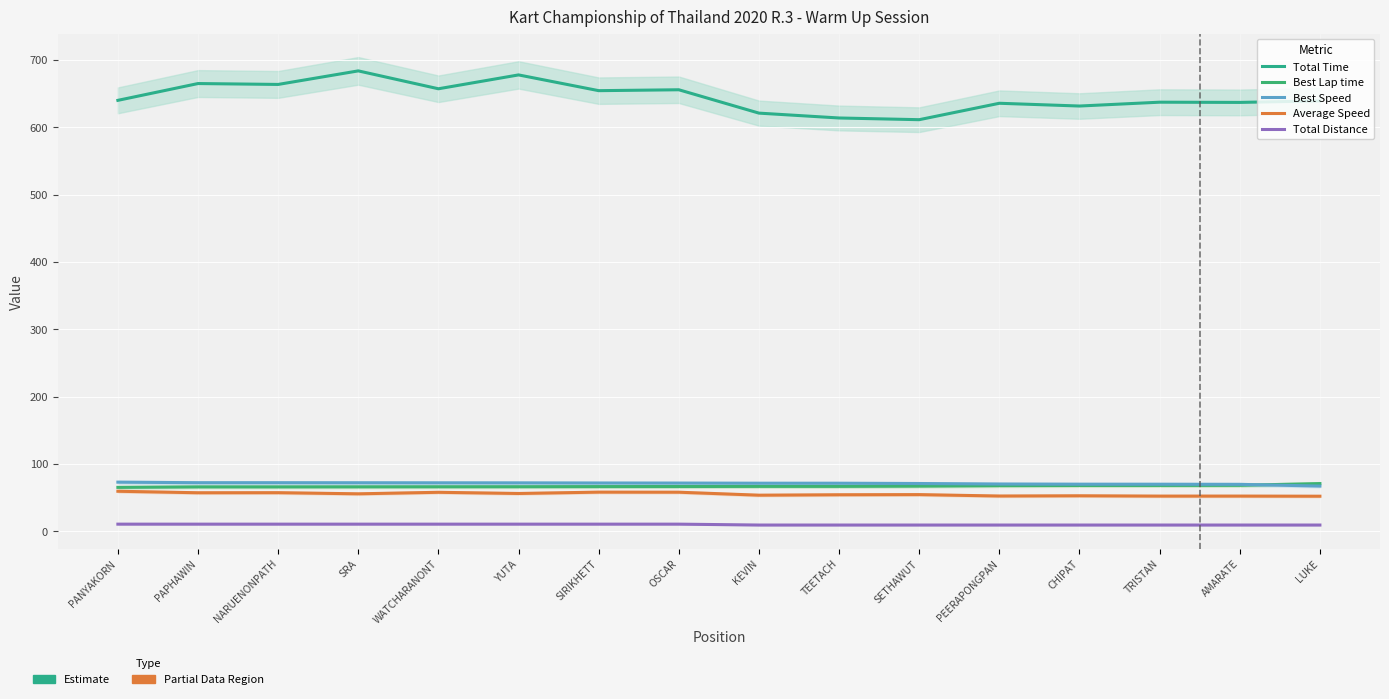

Which series has the largest range (max minus min)?

Total Time